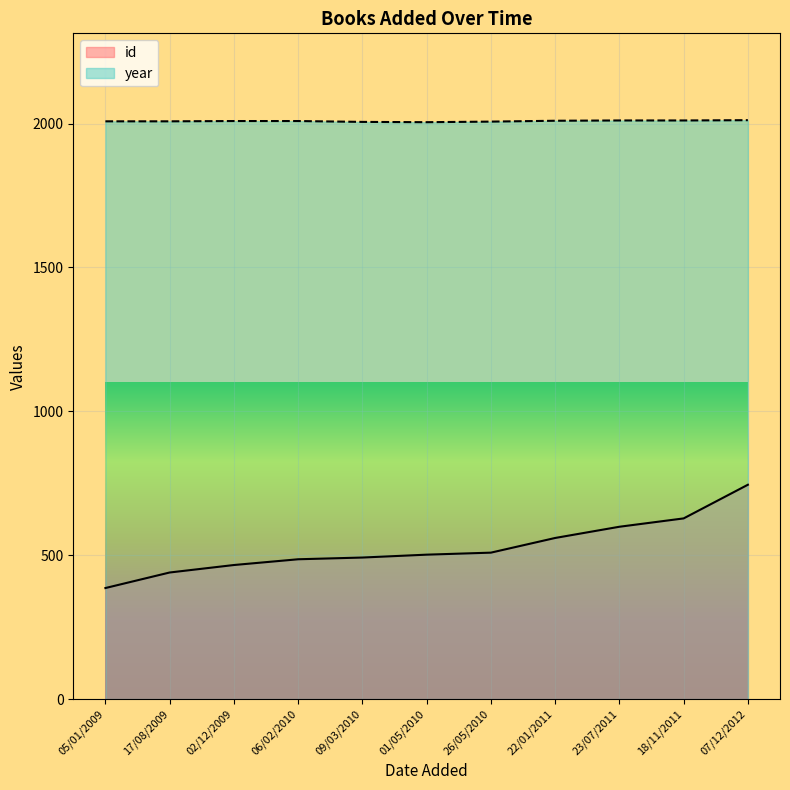

What position from the right is 07/12/2012?

1